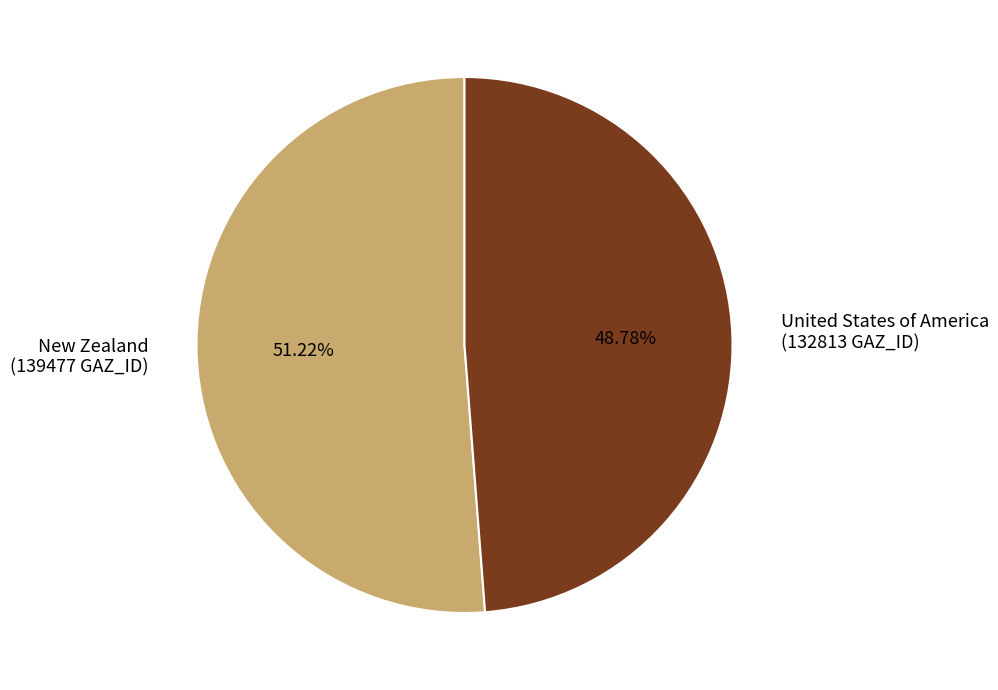

Is there a majority slice in this chart?

Yes